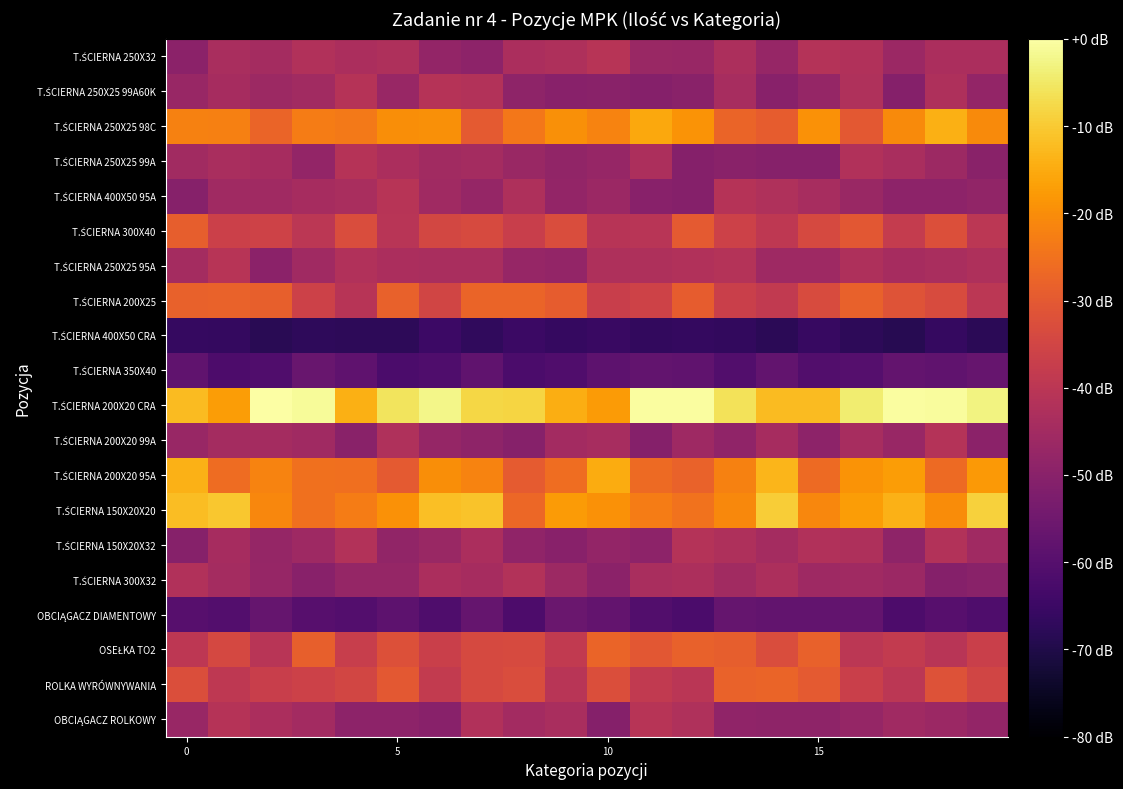

Rank the series by their maximum value, from lowest to highest.

T.ŚCIERNA 400X50 CRA, T.ŚCIERNA 350X40, OBCIĄGACZ DIAMENTOWY, T.ŚCIERNA 300X32, T.ŚCIERNA 150X20X32, T.ŚCIERNA 200X20 99A, T.ŚCIERNA 250X25 99A, T.ŚCIERNA 250X25 99A60K, OBCIĄGACZ ROLKOWY, T.ŚCIERNA 400X50 95A, T.ŚCIERNA 250X25 95A, T.ŚCIERNA 250X32, T.ŚCIERNA 300X40, ROLKA WYRÓWNYWANIA, T.ŚCIERNA 200X25, OSEŁKA TO2, T.ŚCIERNA 250X25 98C, T.ŚCIERNA 200X20 95A, T.ŚCIERNA 150X20X20, T.ŚCIERNA 200X20 CRA